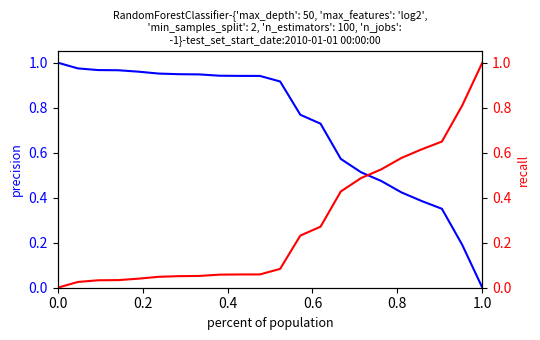

How many categories are shown in the chart?

22